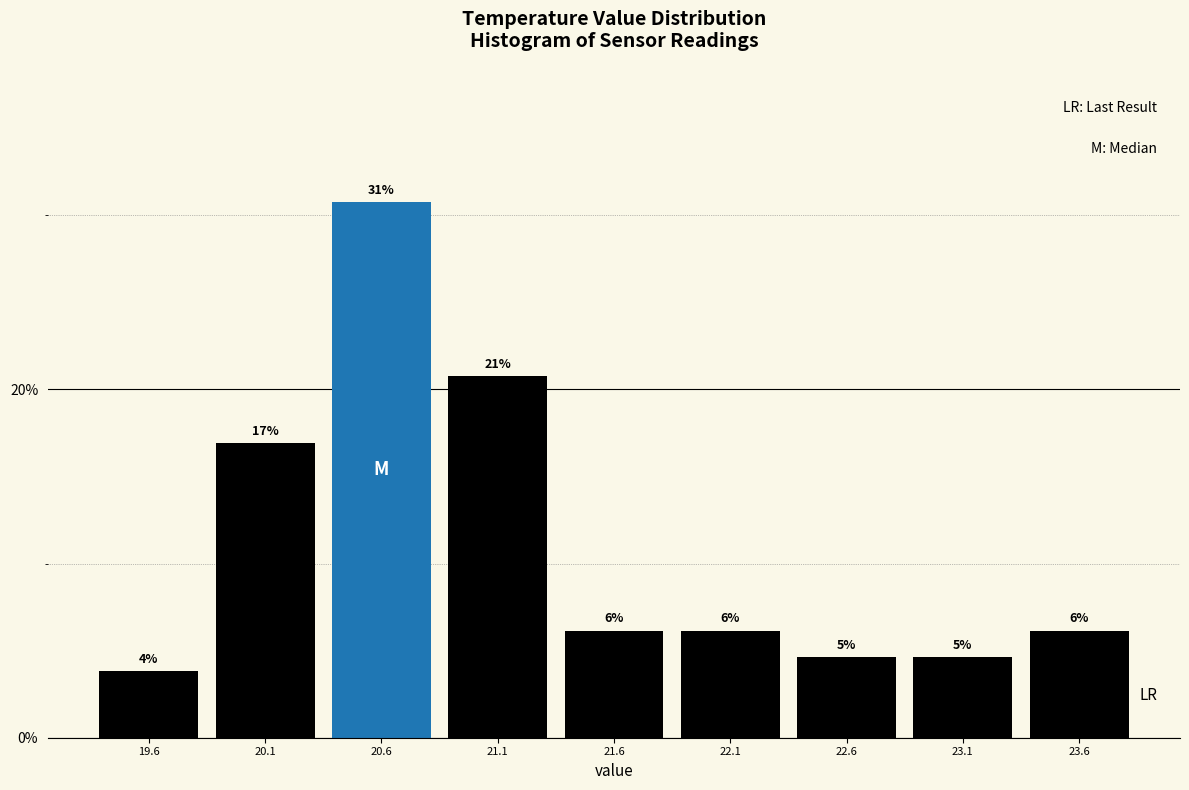

Are the bars horizontal?

No